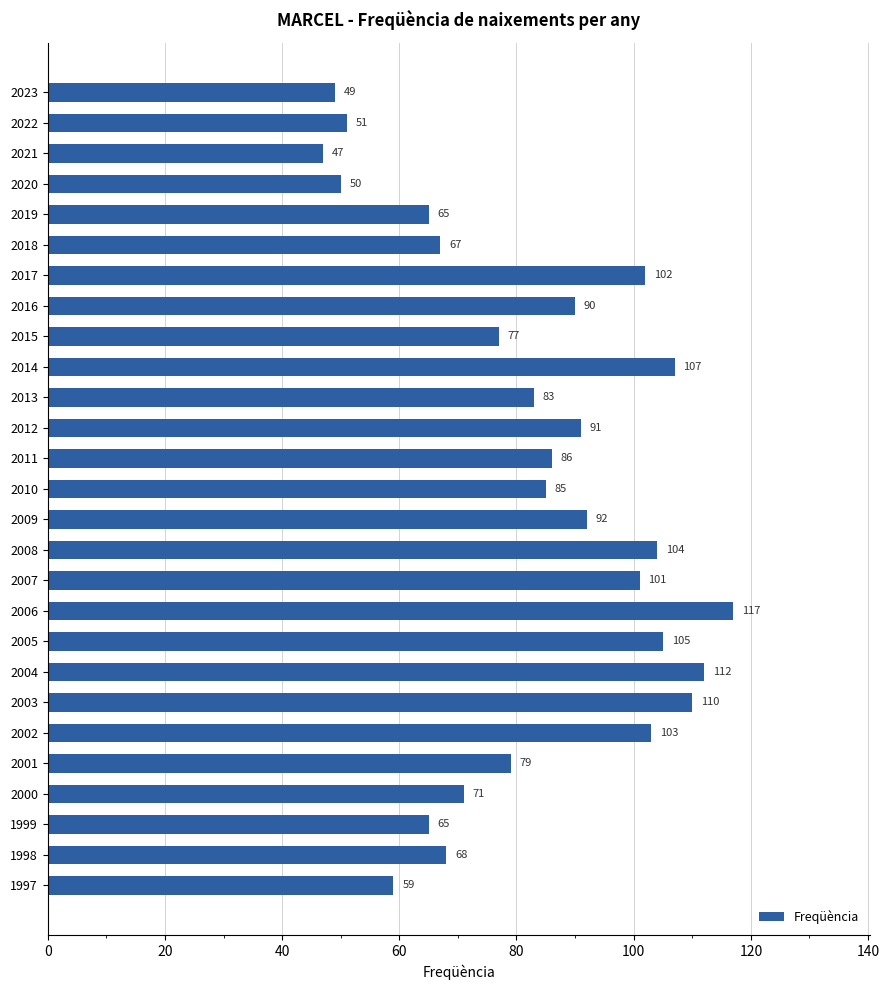

What is the value of the 2nd bar from the top?

51